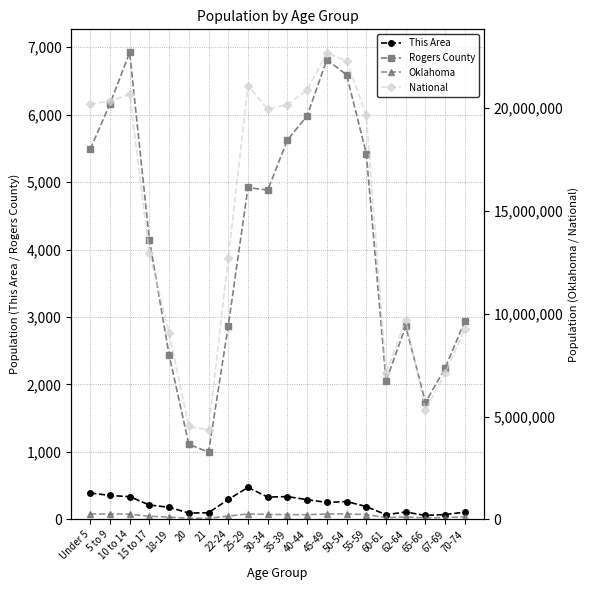

At how many categories does at least one series exceed 21328519?

2